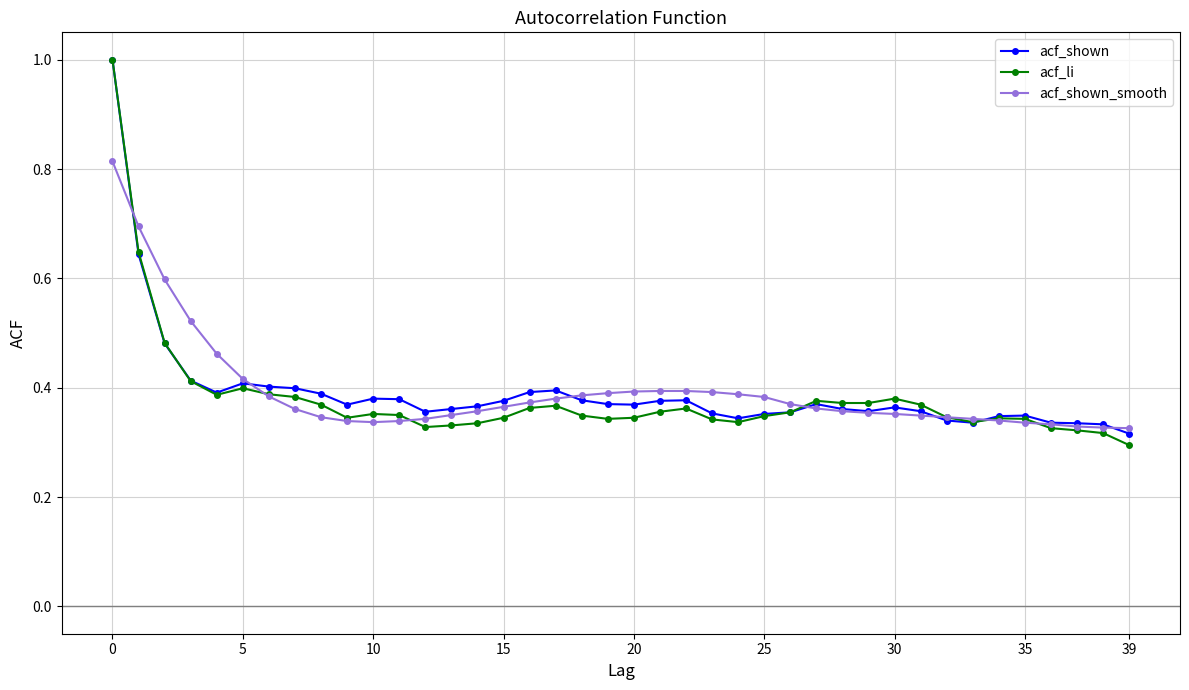

What is the maximum value shown in the chart?

1.0